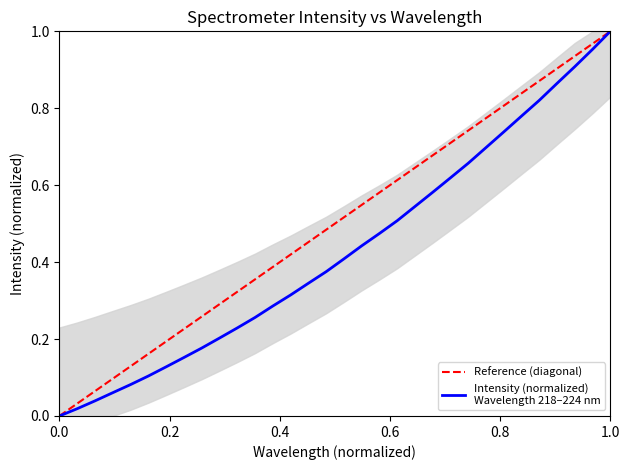

What is the difference between the second highest and minimum values?

1.0